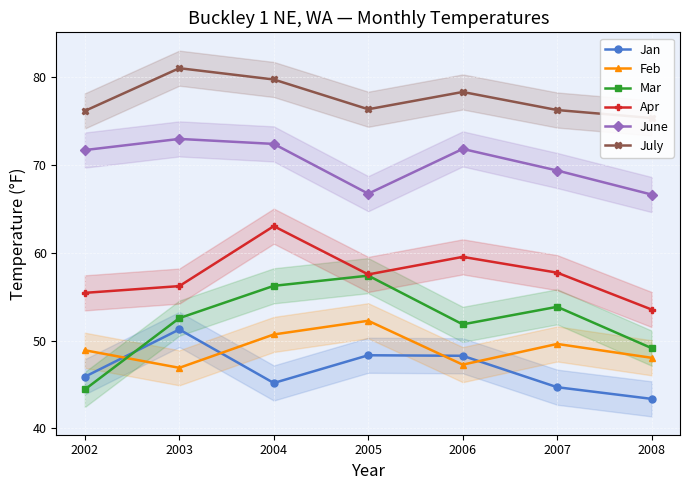

Which series has the widest spread of values?

Mar